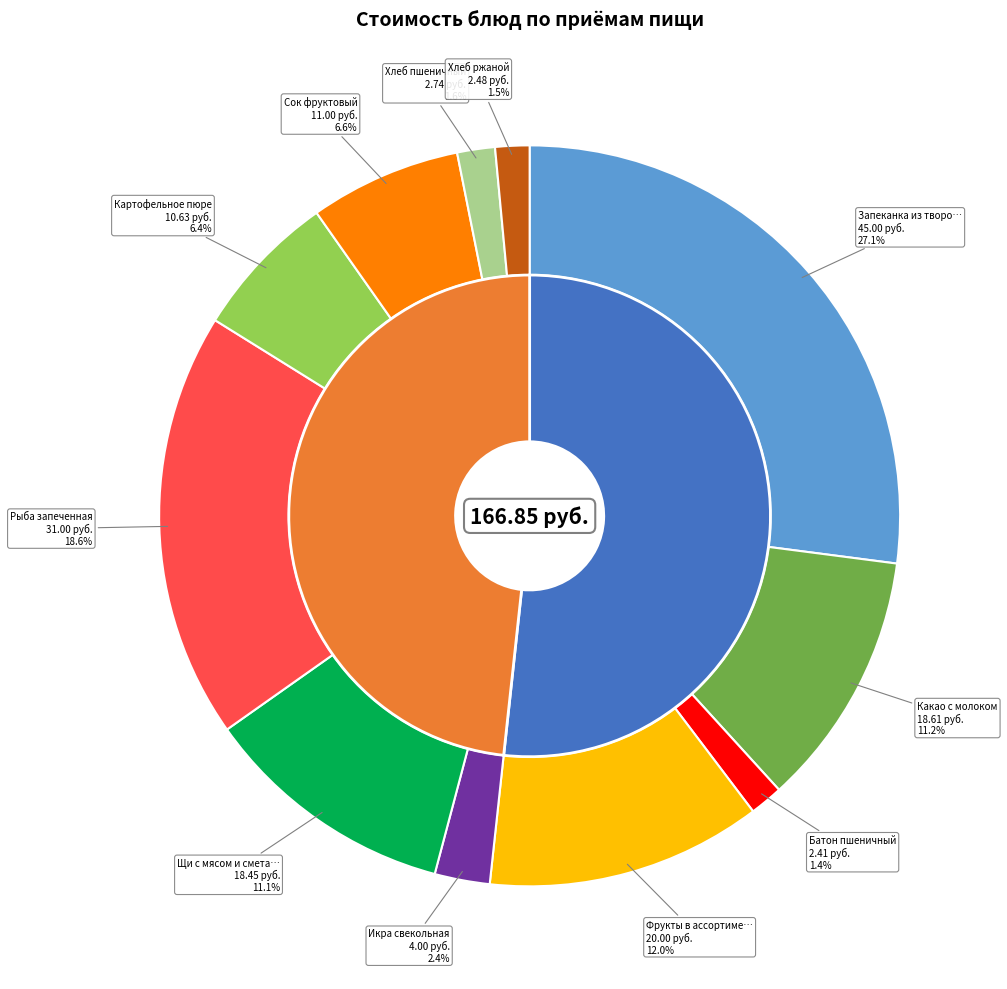

How many slices are in this pie chart?

11